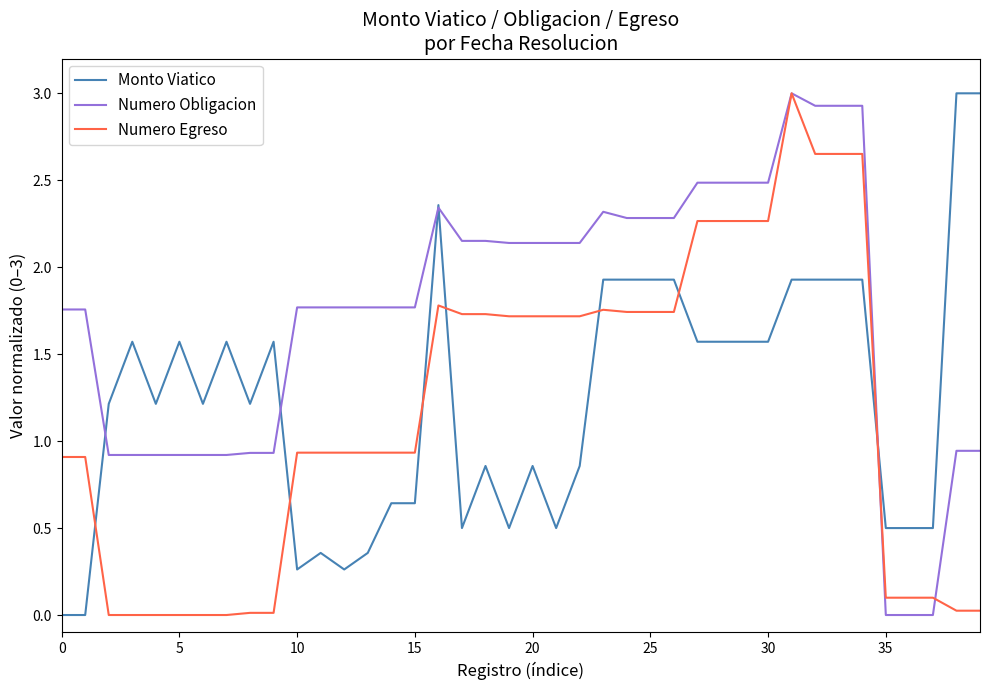

True or false: Numero Obligacion has more than 0 interior local peaks.

True